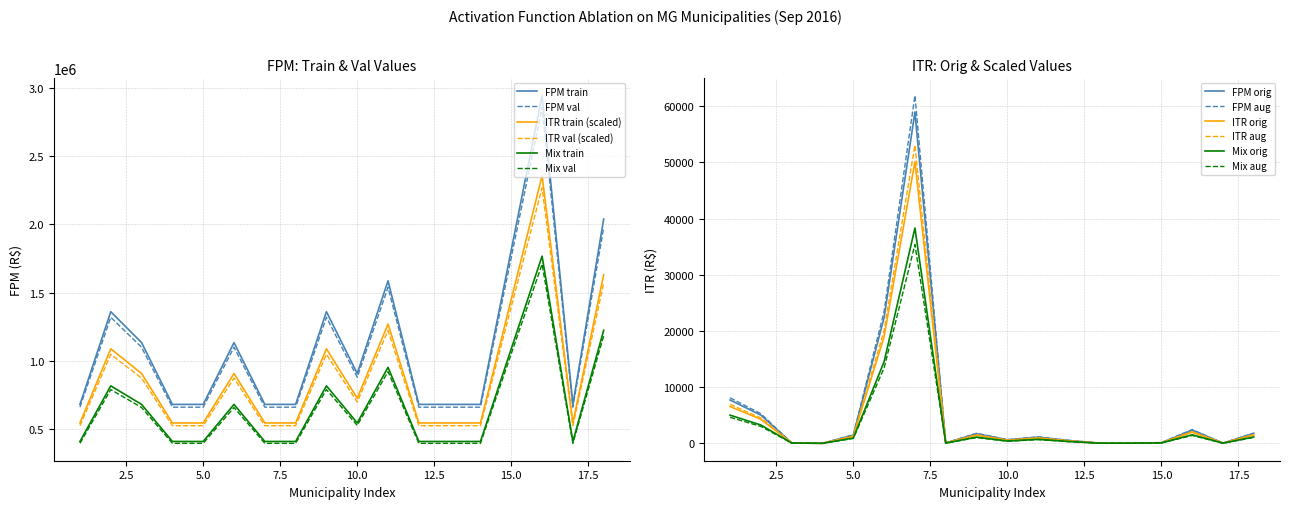

What is the lowest value of the ITR val (scaled) series?

523306.6